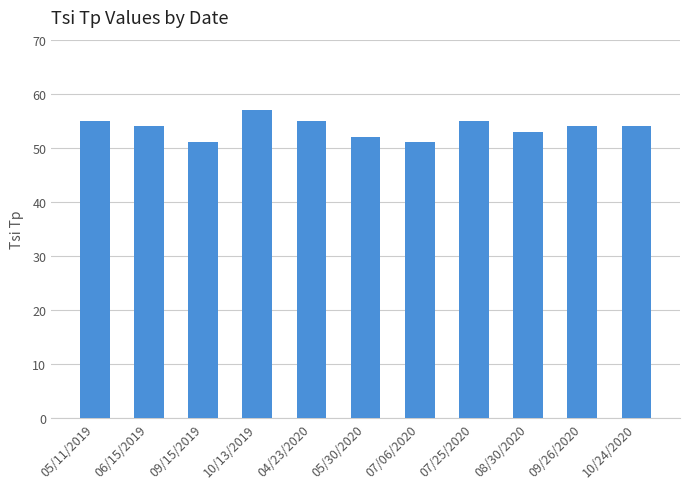

What is the smallest value displayed?

51